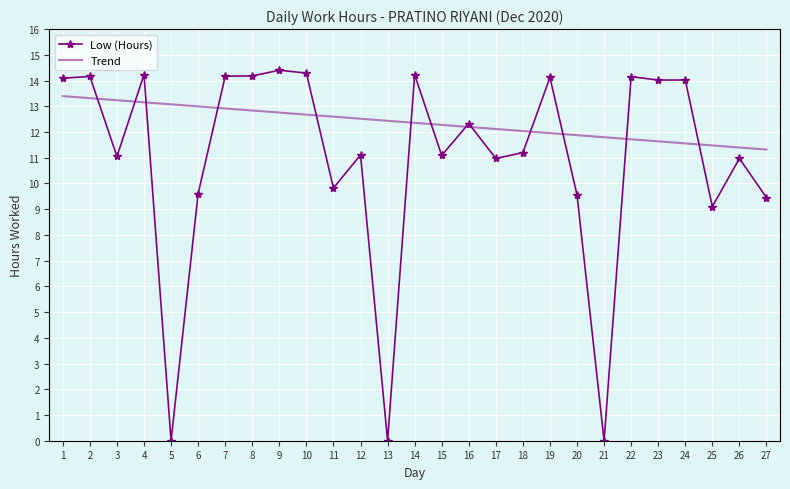

Between which two adjacent categories do Trend and Low (Hours) first intersect?

2 and 3